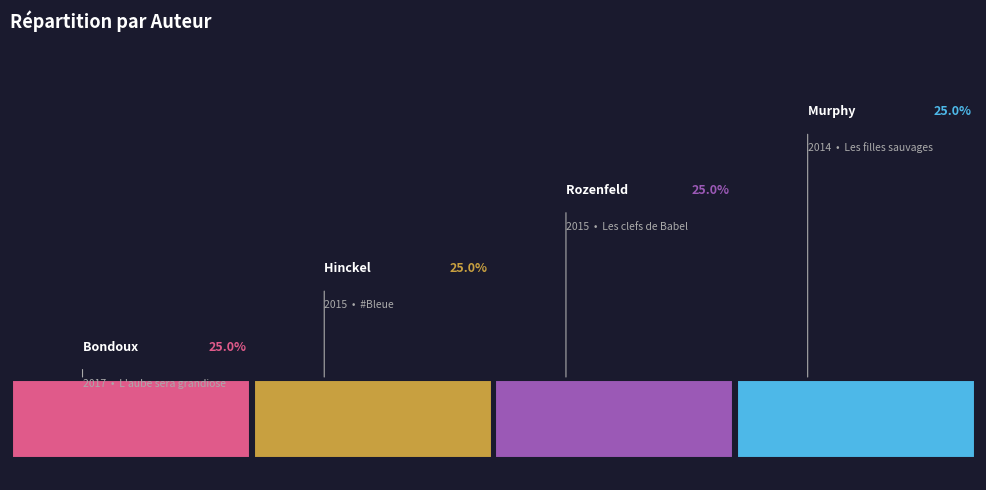

To the nearest percent, what is the average slice percentage?

25%